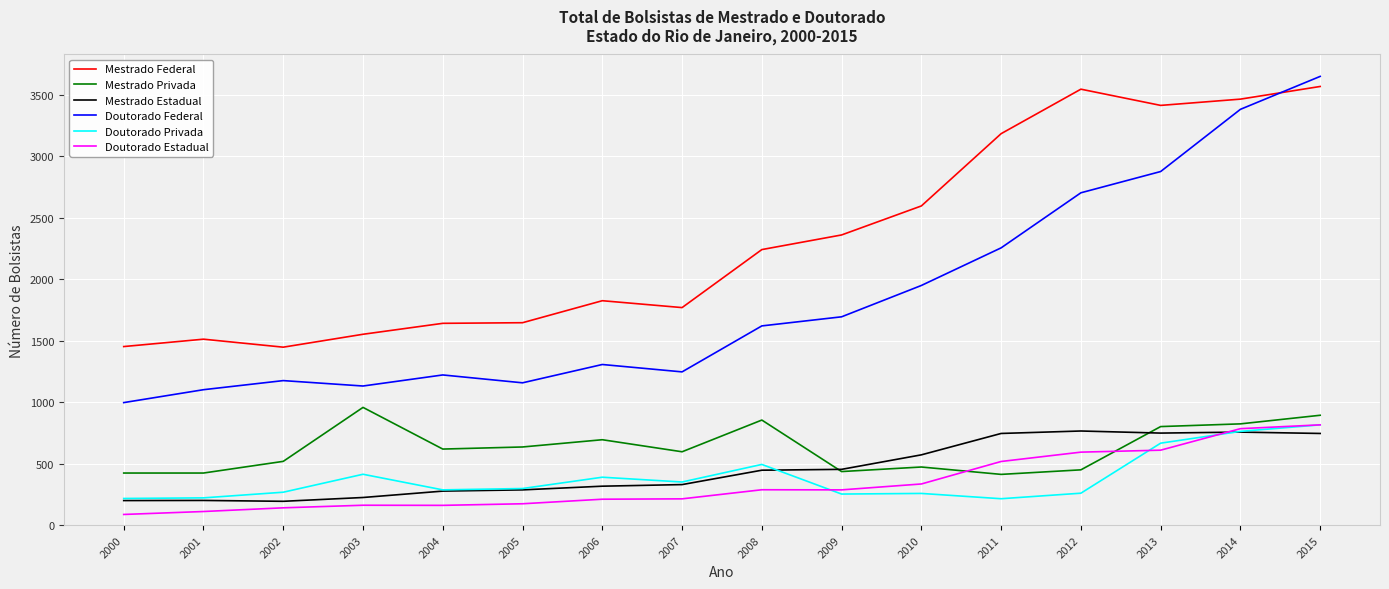

What is the spread (max minus min) of values at 2006?

1615